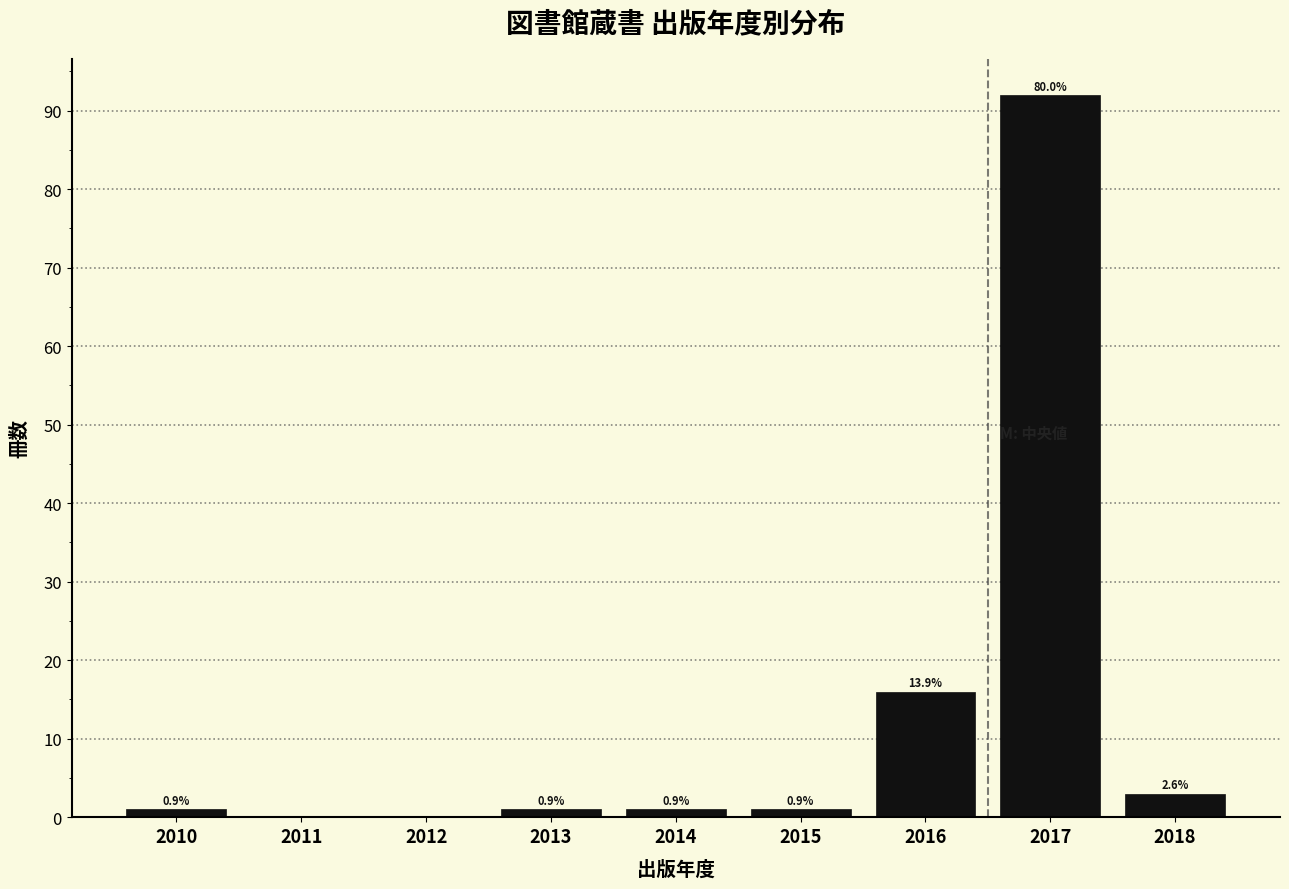

Are the bars horizontal?

No